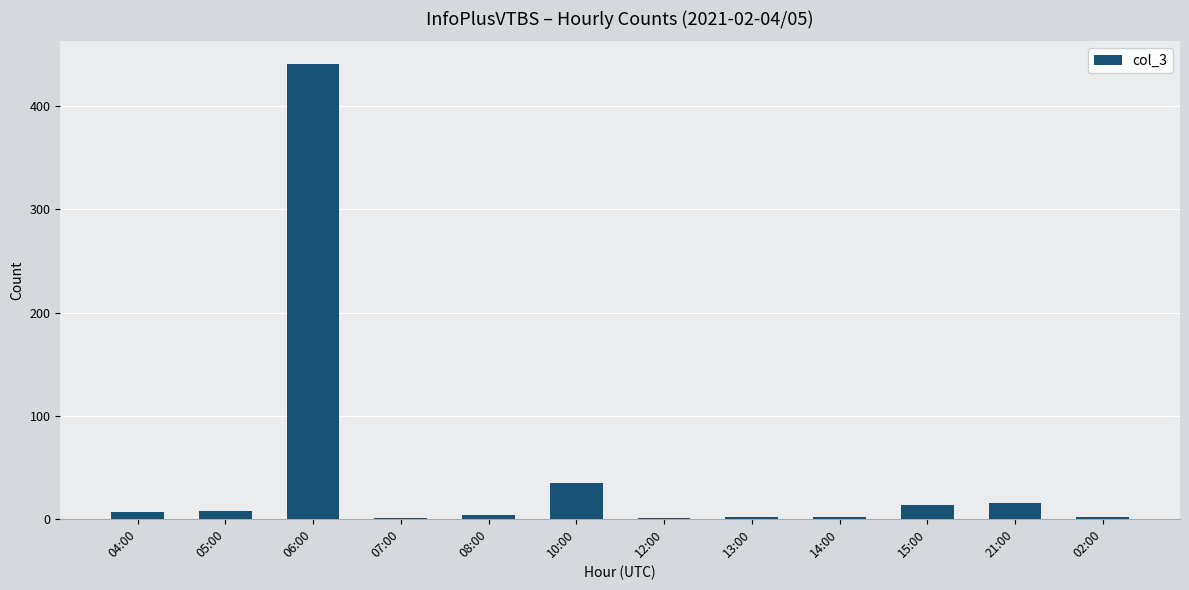

Which category has the highest value across all series?

06:00